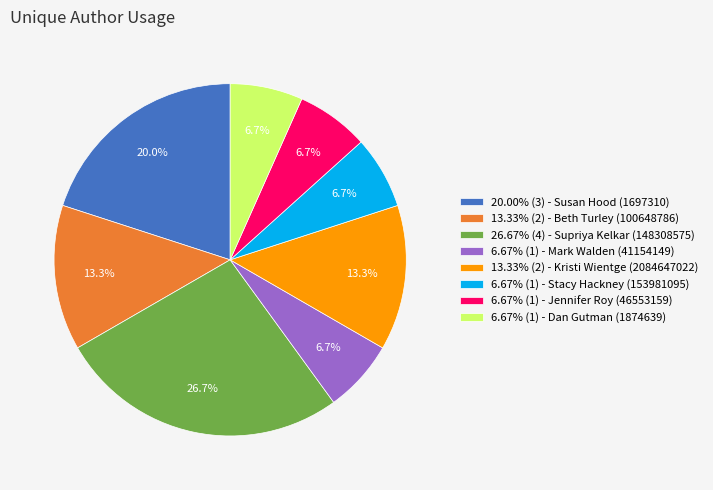

Combined, what portion of the pie is 13.33% (2) - Beth Turley (100648786) and 6.67% (1) - Dan Gutman (1874639)?

20.0%